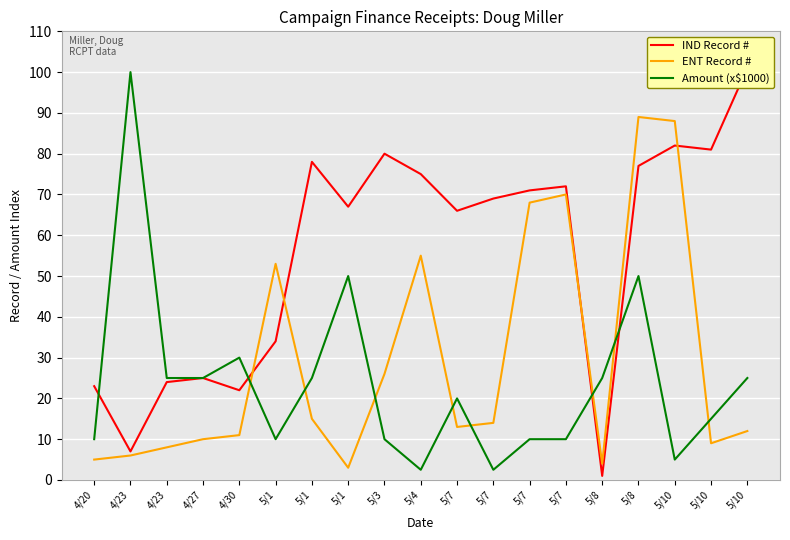

Reading left to right, transcribe all the data shown in this chart.

IND Record #: 23.0	7.0	24.0	25.0	22.0	34.0	78.0	67.0	80.0	75.0	66.0	69.0	71.0	72.0	1.0	77.0	82.0	81.0	101.0
ENT Record #: 5.0	6.0	8.0	10.0	11.0	53.0	15.0	3.0	26.0	55.0	13.0	14.0	68.0	70.0	4.0	89.0	88.0	9.0	12.0
Amount (x$1000): 10.0	100.0	25.0	25.0	30.0	10.0	25.0	50.0	10.0	2.5	20.0	2.5	10.0	10.0	25.0	50.0	5.0	15.0	25.0